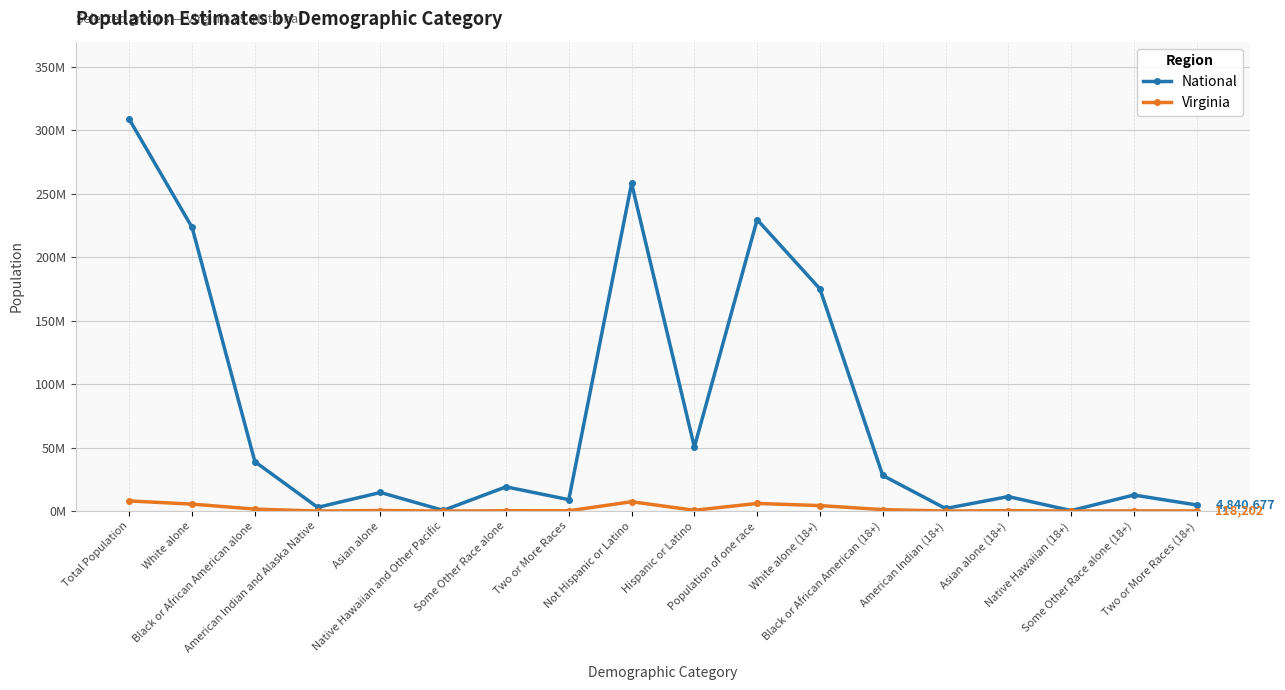

Reading right to left, list all the values displayed in this chart.

National: 4840677	12651574	382409	11422616	2043876	28088003	175134916	229723394	50477594	258267944	9009073	19107368	540013	14674252	2932248	38929319	223553265	308745538
Virginia: 118202	175032	4551	336461	21922	1151835	4339344	6029145	631825	7369199	233400	254278	5980	439890	29225	1551399	5486852	8001024